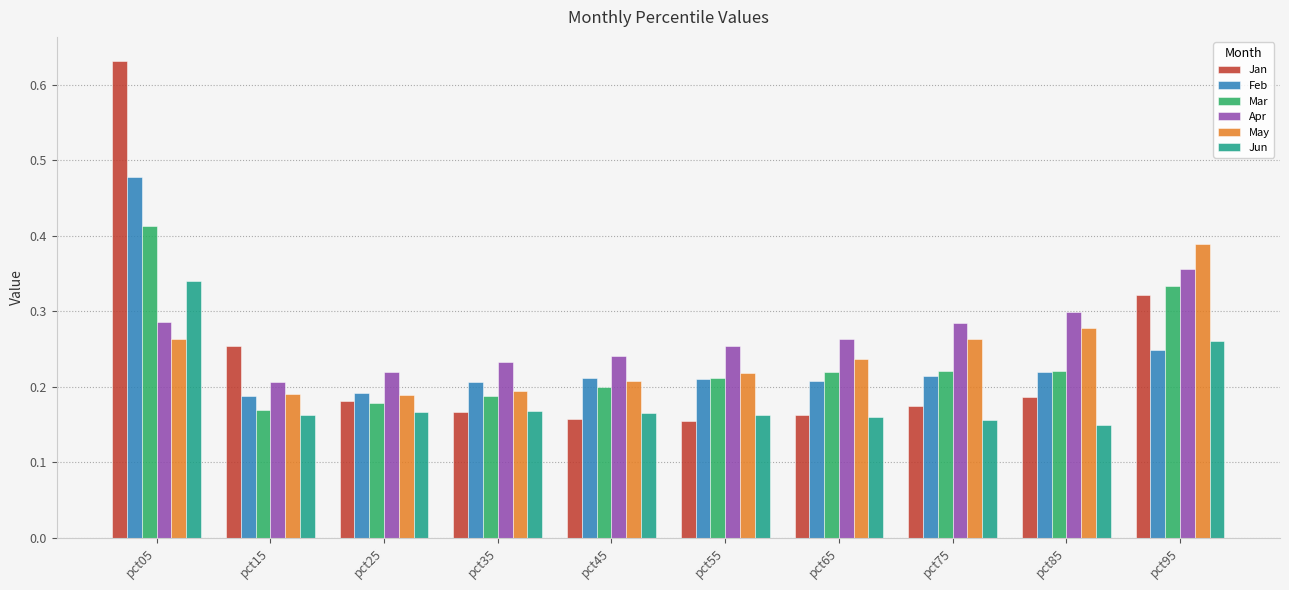

Which series has the largest range (max minus min)?

Jan